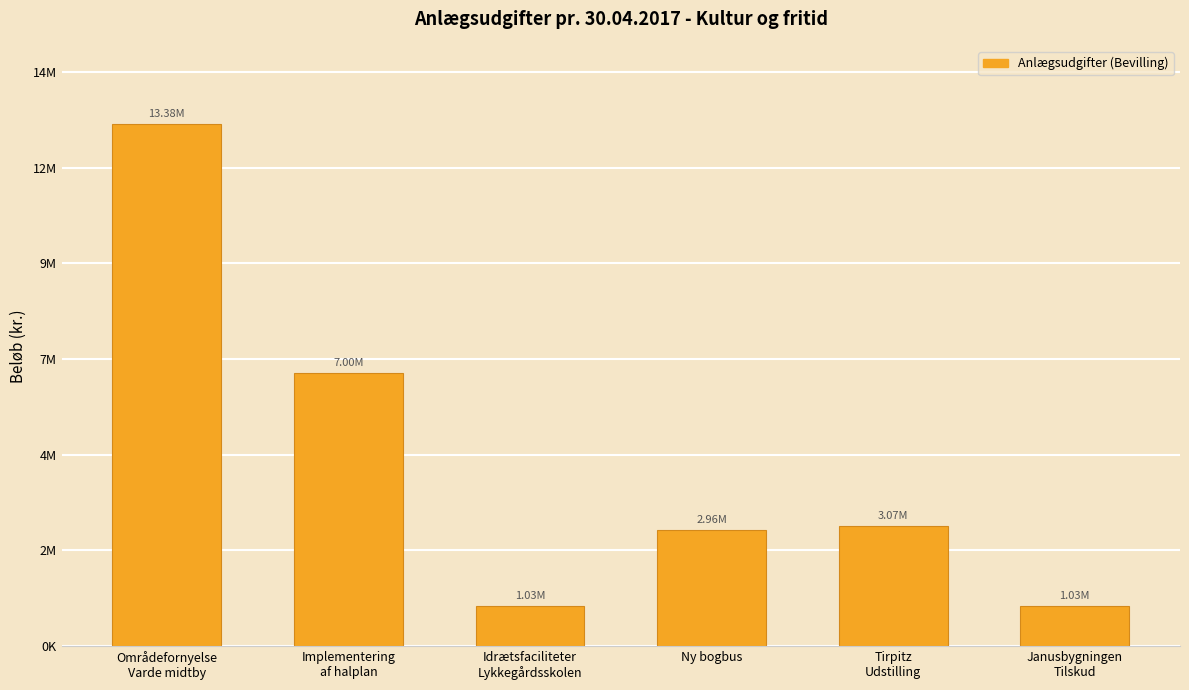

Reading left to right, what are all the values shown in this chart?

13382162	7000000	1029210	2961200	3071000	1029210